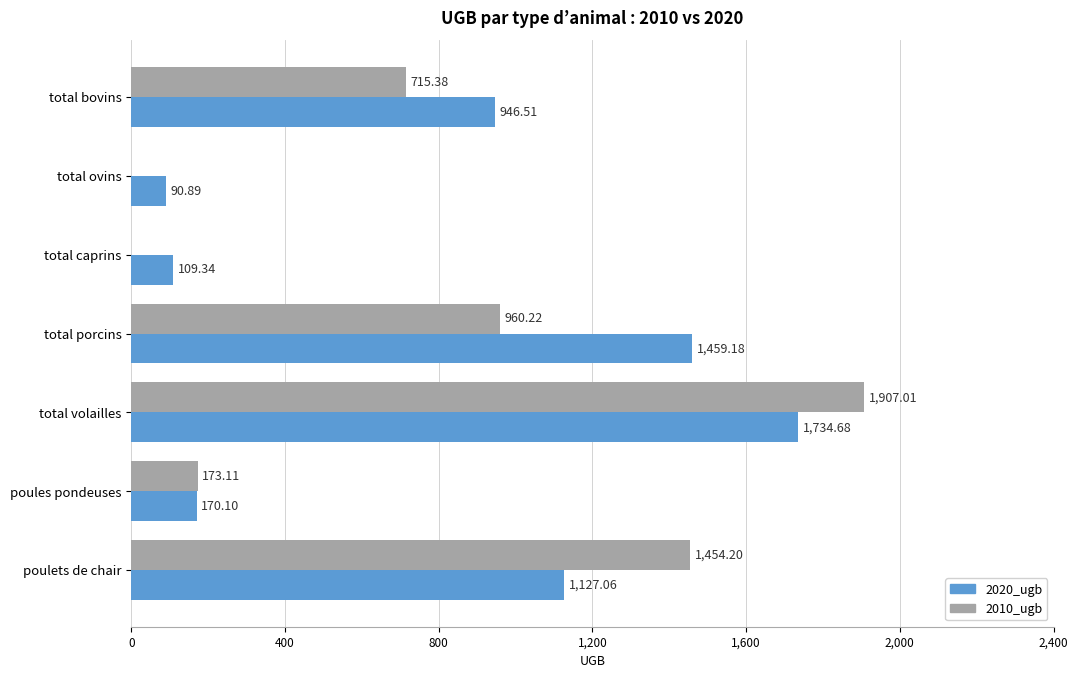

Between total bovins and total caprins, which series saw the biggest shift?

2020_ugb